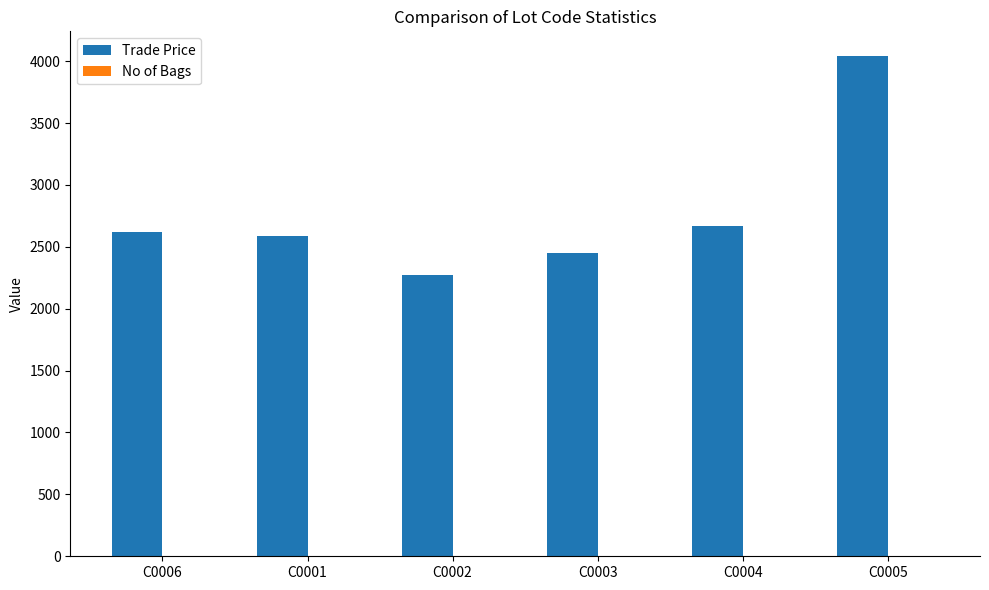

The value of Trade Price at C0002 is 3932.3. True or false?

False